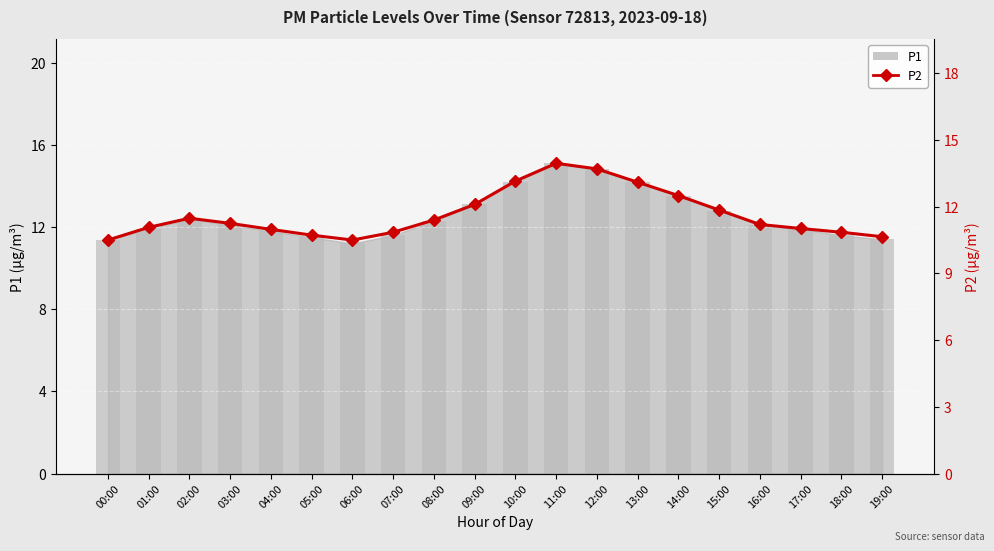

At which category does the chart reach its minimum across all series?

00:00